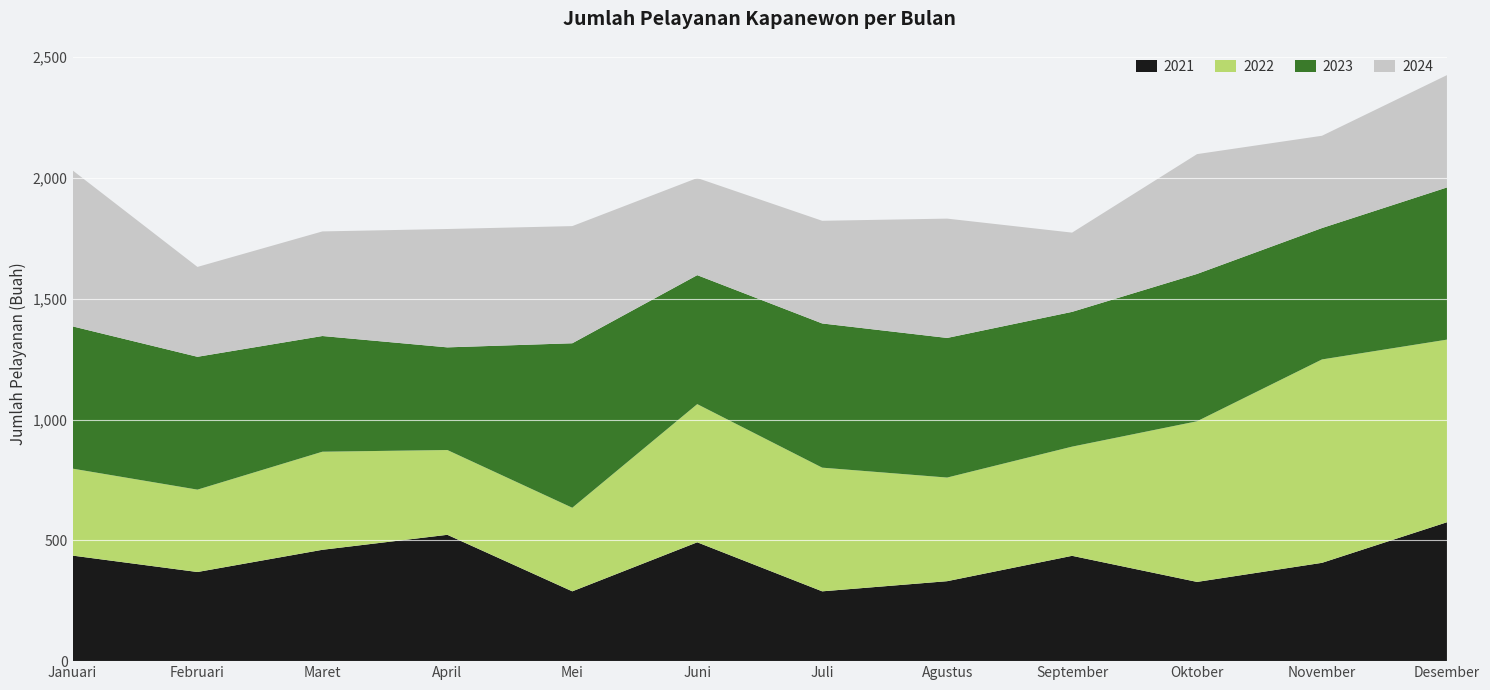

Reading left to right, transcribe all the data shown in this chart.

2021: Januari=437	Februari=369	Maret=461	April=523	Mei=289	Juni=492	Juli=289	Agustus=331	September=436	Oktober=328	November=407	Desember=575
2022: Januari=360	Februari=341	Maret=406	April=351	Mei=346	Juni=572	Juli=512	Agustus=429	September=452	Oktober=665	November=842	Desember=756
2023: Januari=589	Februari=550	Maret=479	April=425	Mei=681	Juni=534	Juli=597	Agustus=578	September=558	Oktober=610	November=544	Desember=630
2024: Januari=646	Februari=372	Maret=433	April=490	Mei=485	Juni=402	Juli=425	Agustus=494	September=328	Oktober=496	November=382	Desember=465